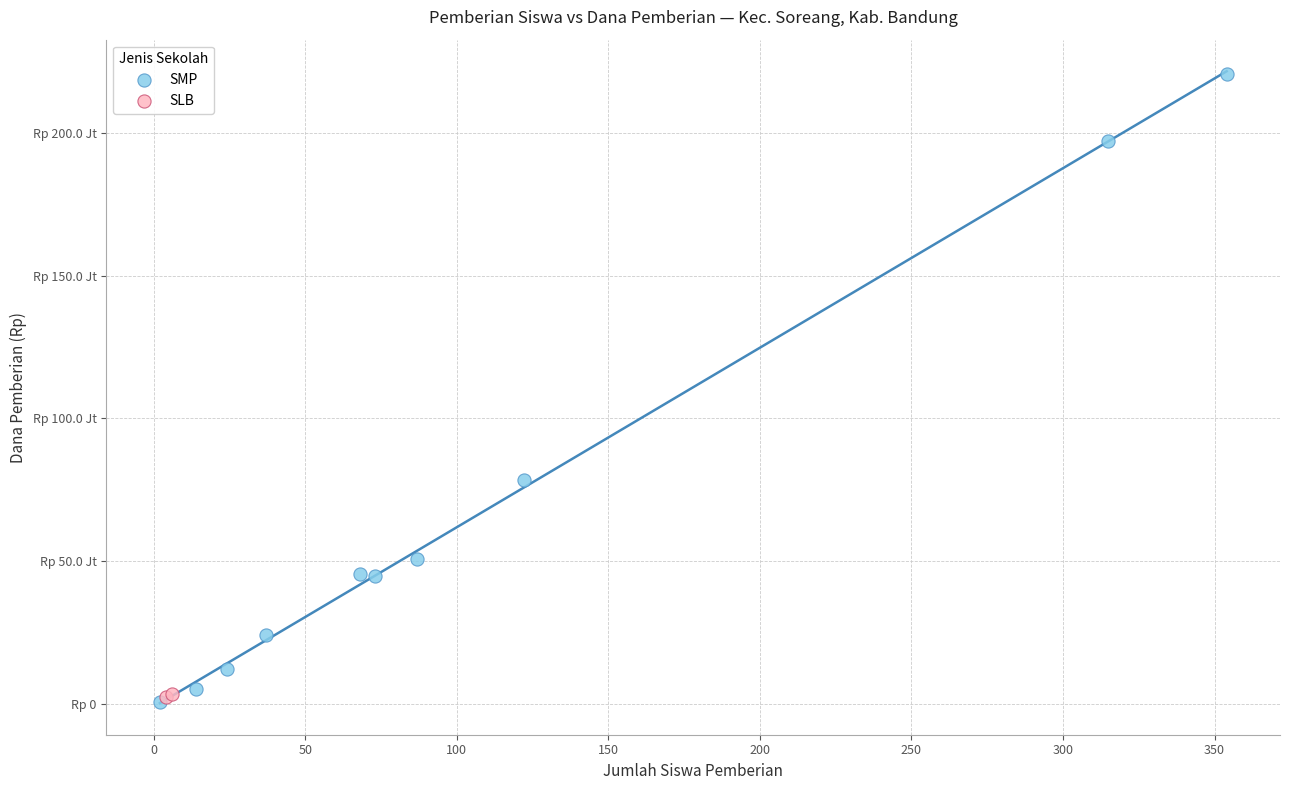

What are all the series names shown in the legend?

SMP, SLB